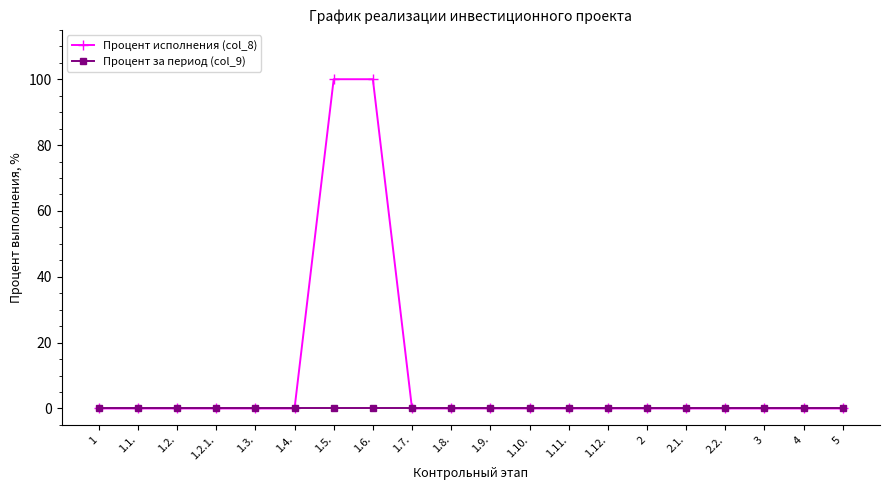

Is it true that Процент исполнения (col_8) equals 0 at 3?

True